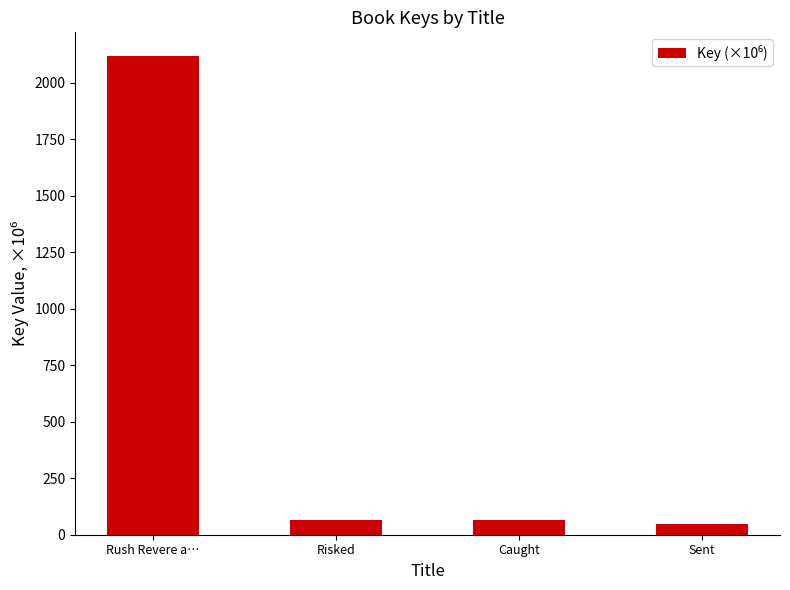

What is the change in value from Rush Revere a… to Sent?

-2071.1